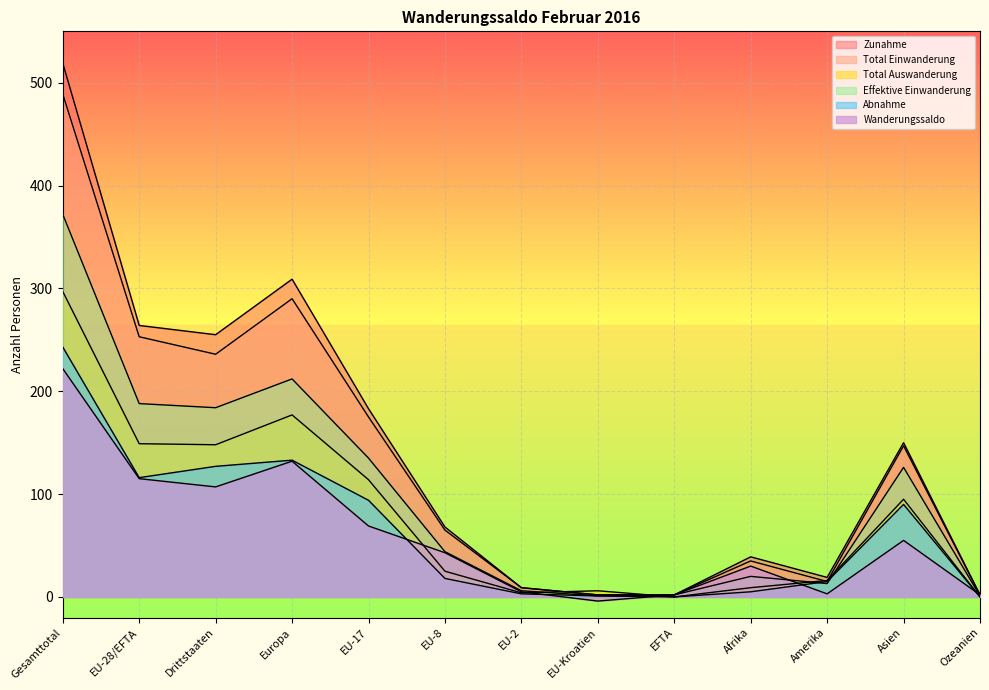

What position from the left is EU-8?

6